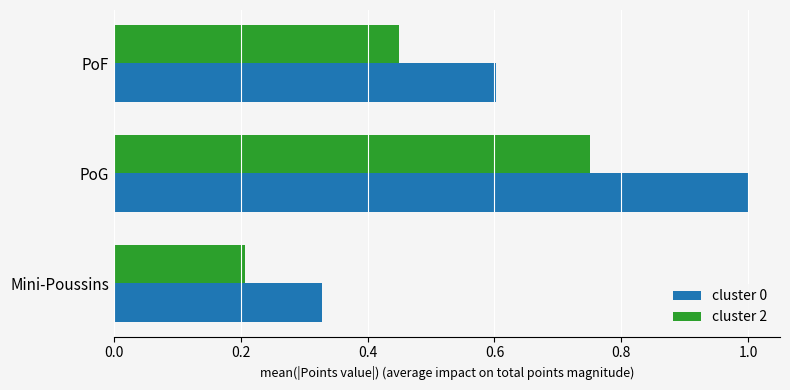

Rank the series by their average value, from highest to lowest.

cluster 0, cluster 2